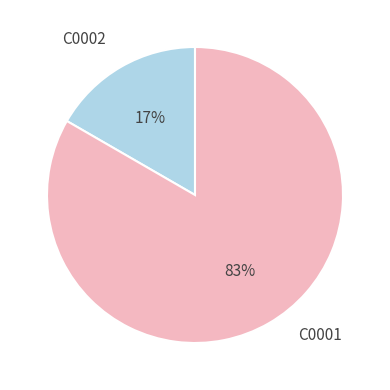

The C0002 slice represents 6% of the pie. True or false?

False